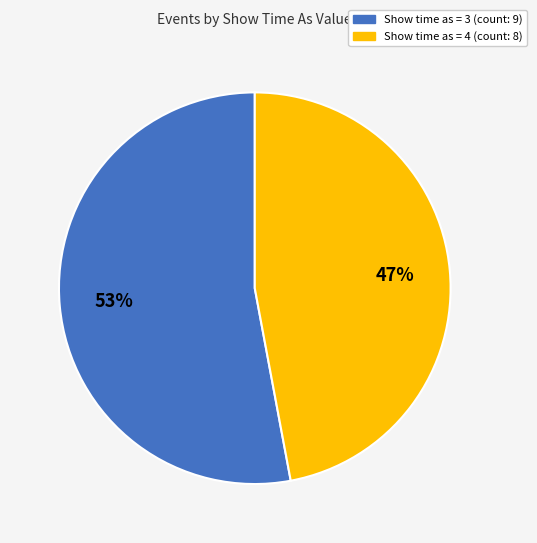

To the nearest percent, what is the average slice percentage?

50%